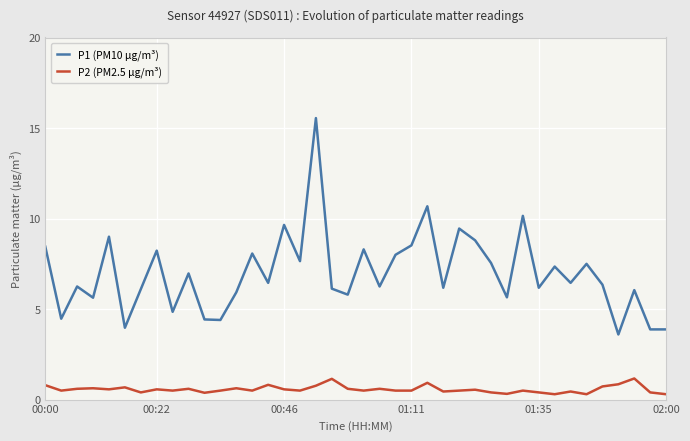

Which series has the largest total across all categories?

P1 (PM10 µg/m³)